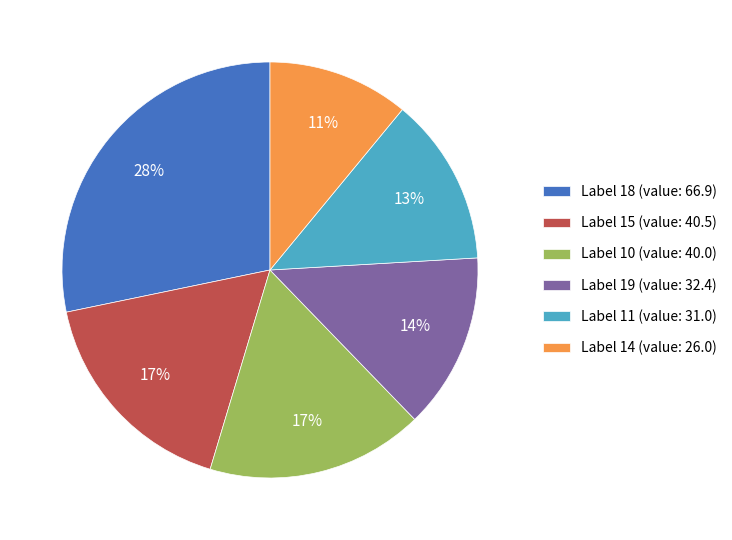

How many slices are in this pie chart?

6